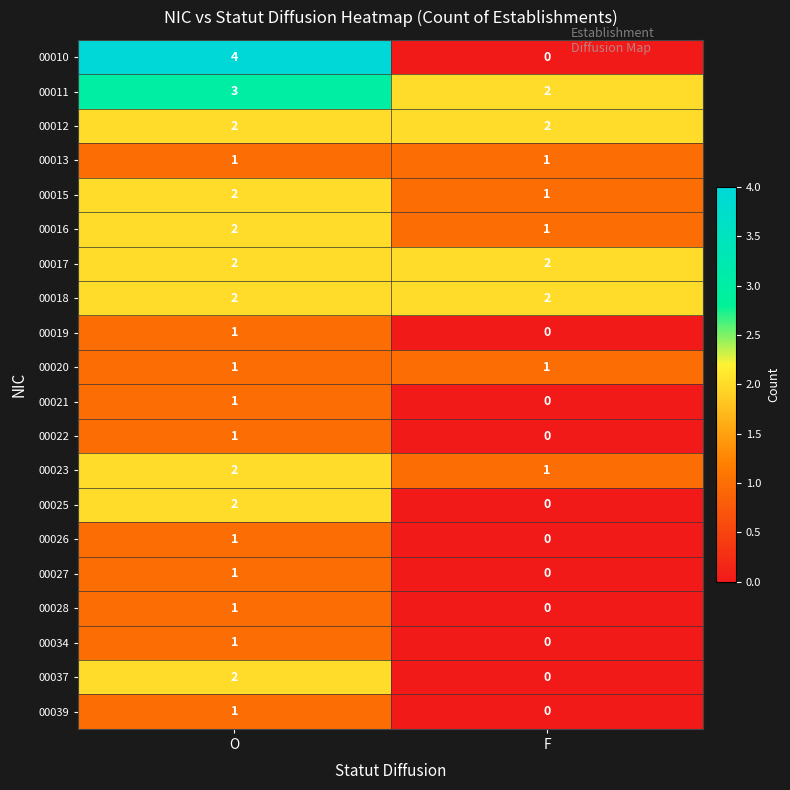

What is the sum of all 00010 values?

4